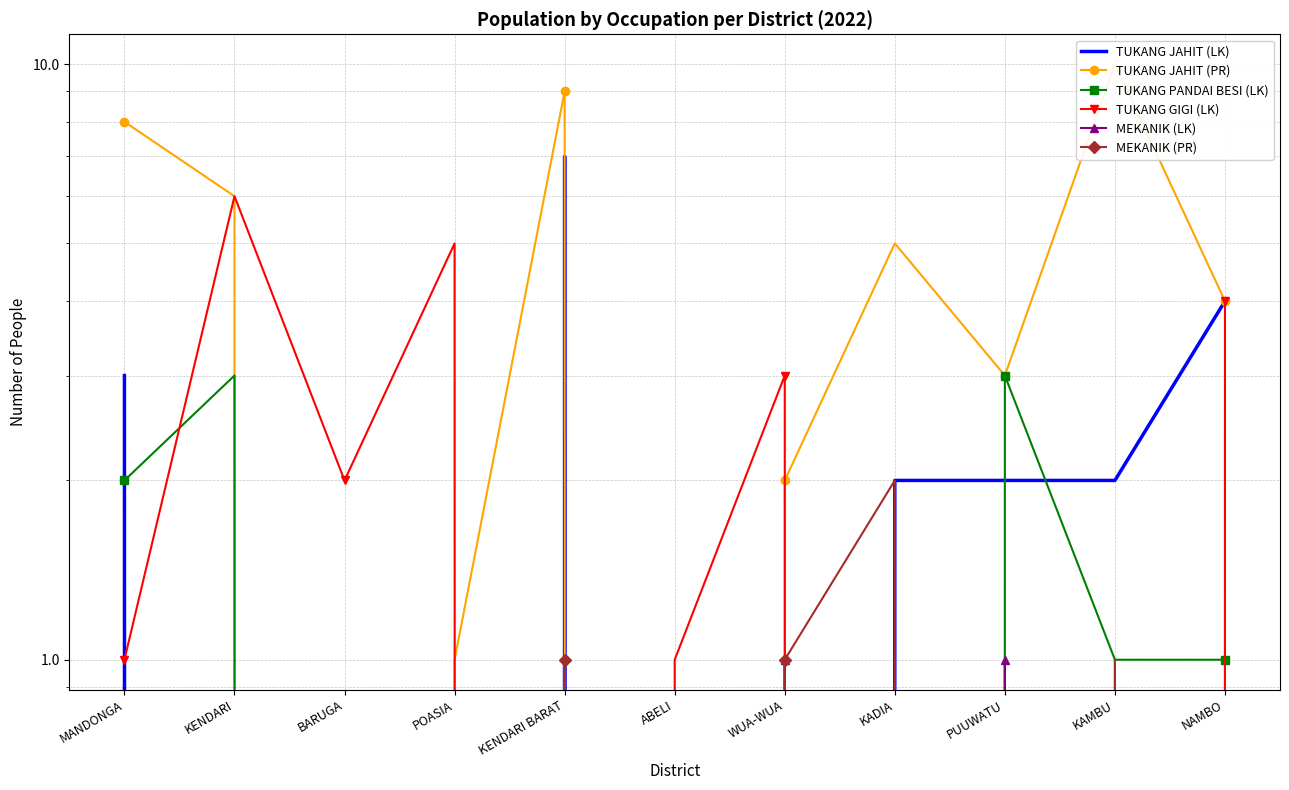

Where is the first local minimum for TUKANG GIGI (LK)?

BARUGA